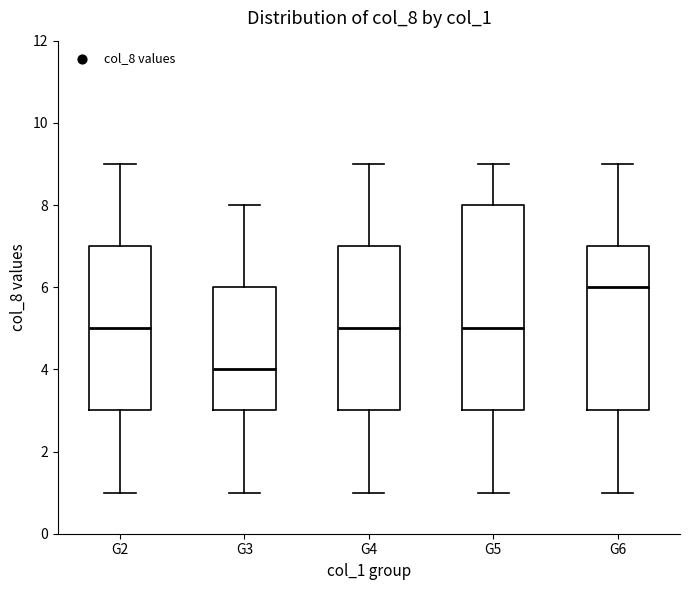

Which box has the highest median line?

G6